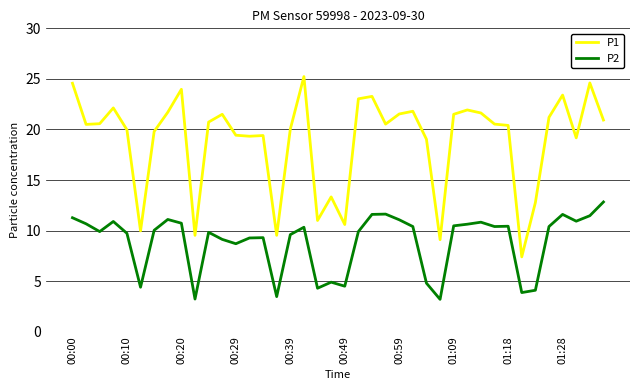

True or false: P2 and P1 intersect in this chart.

False